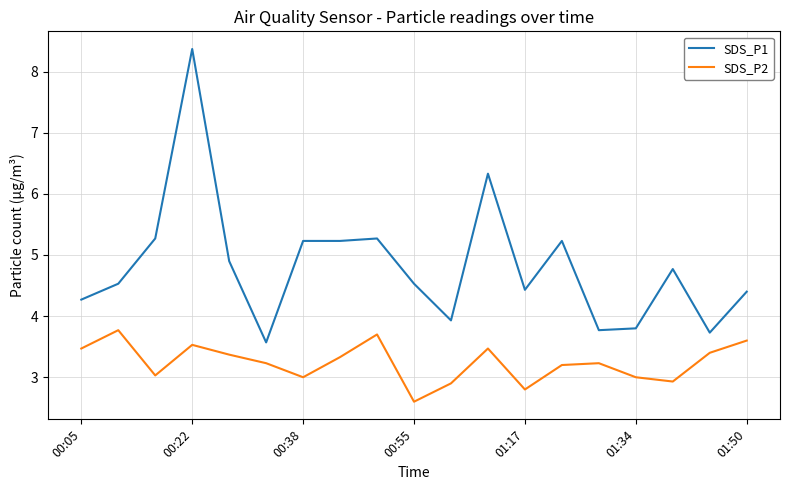

What is the maximum value shown in the chart?

8.4